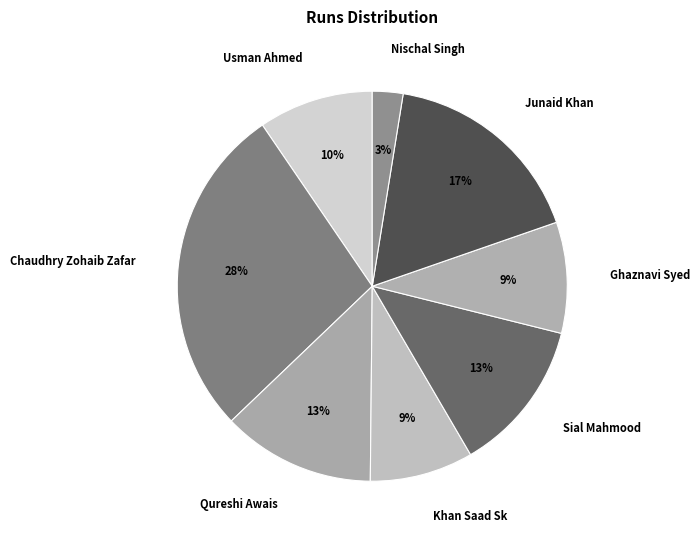

To the nearest percent, what portion does Sial Mahmood represent?

13%